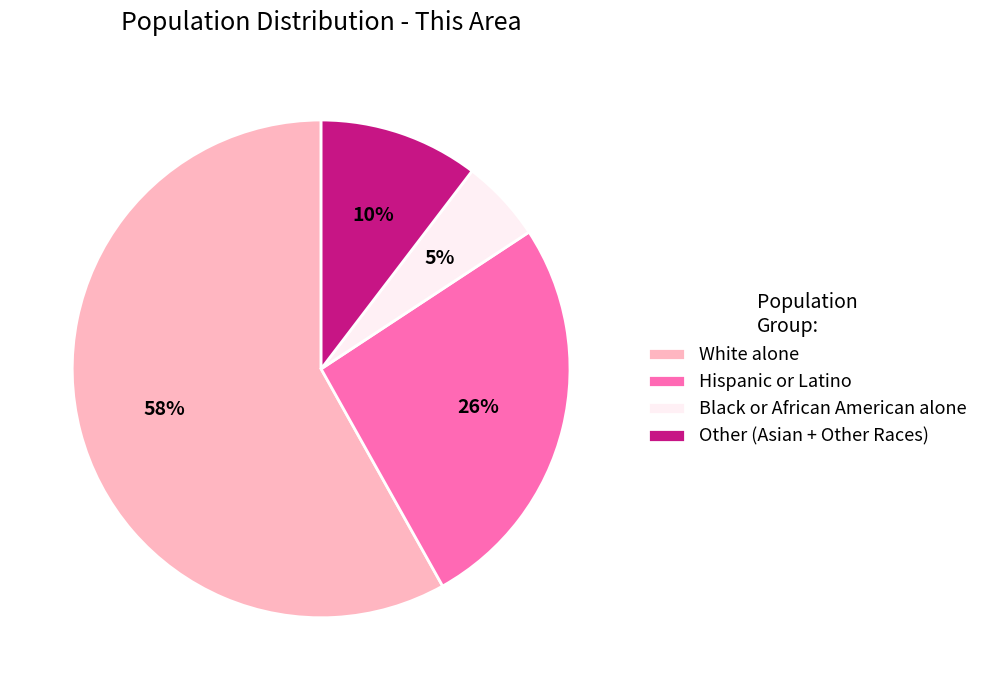

Between White alone and Hispanic or Latino, which is larger?

White alone